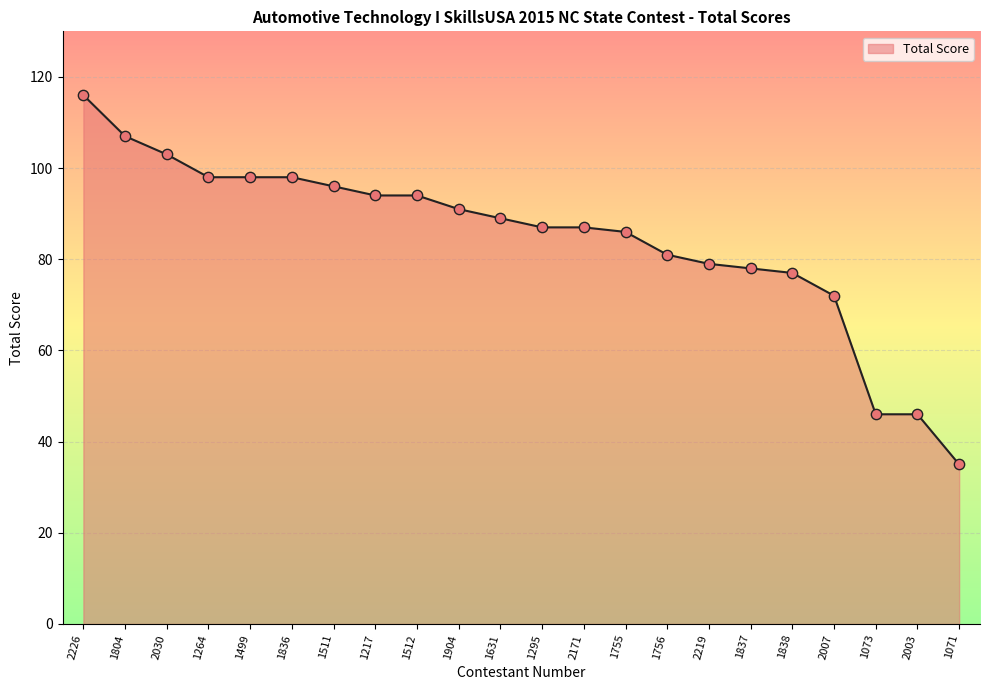

Approximately how many times larger is the value at 2219 compared to 1511?

0.8